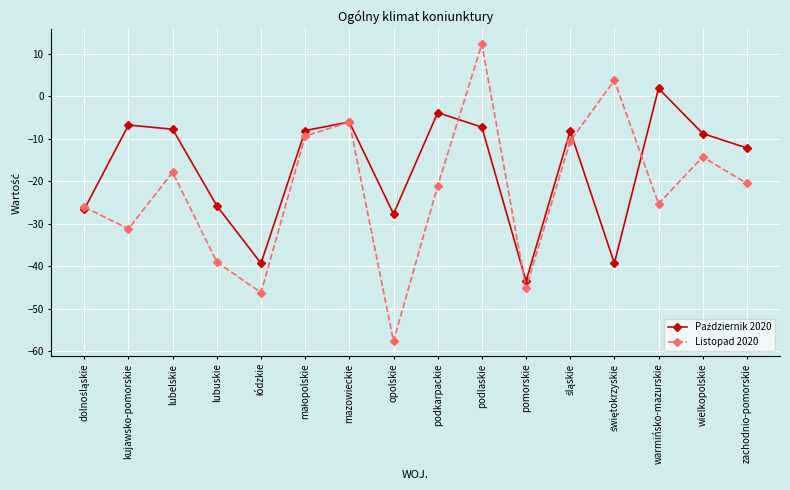

True or false: Listopad 2020 has a value of -9.1 at mazowieckie.

False